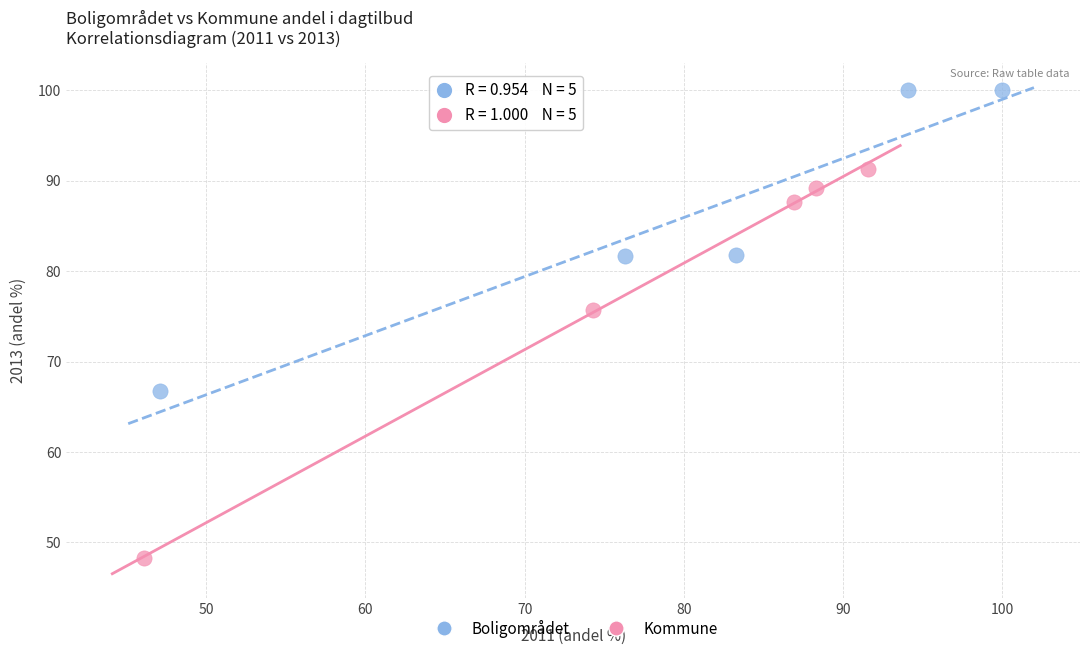

Which series has the largest Y range (max minus min)?

Kommune